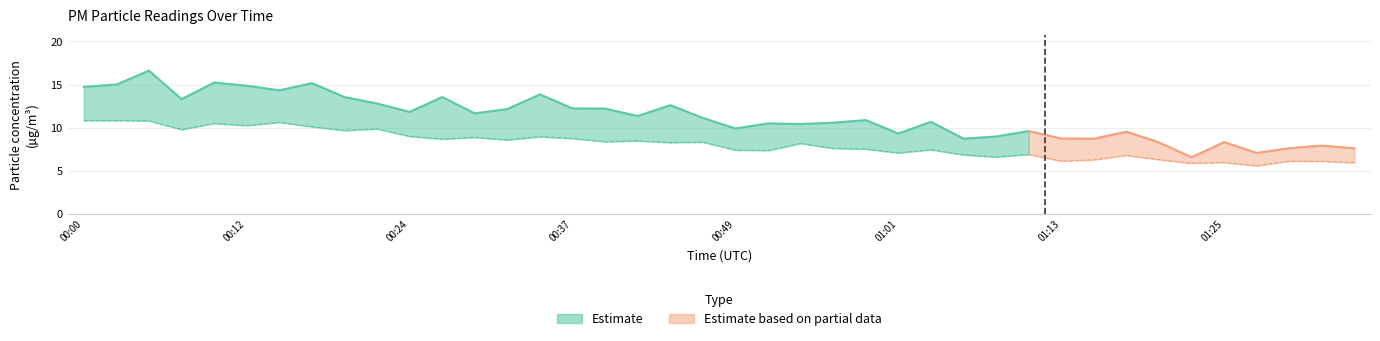

In P1, how many points are higher than both neighbors (excluding endpoints)?

13